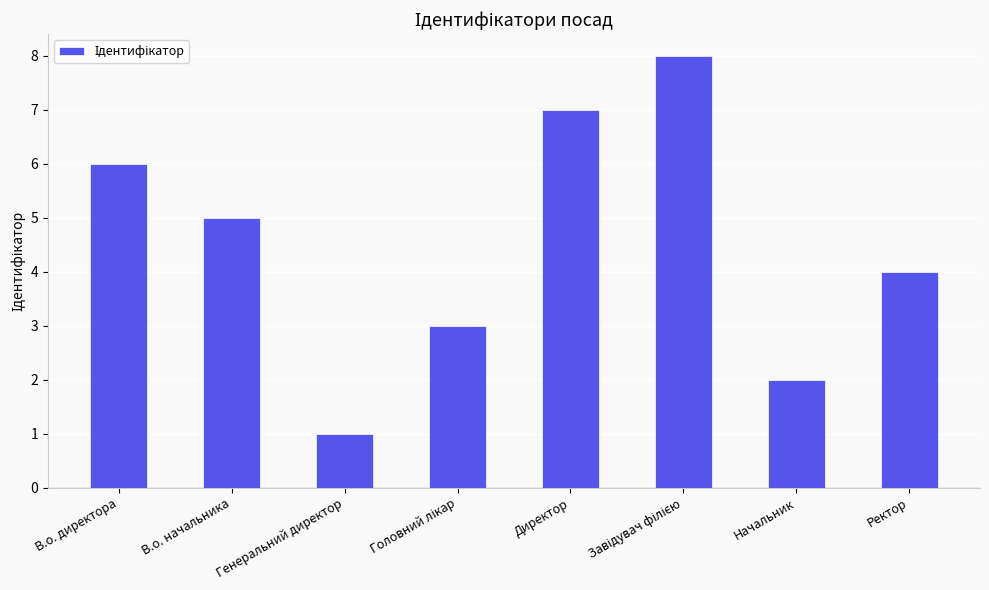

Between Начальник and В.о. директора, which is larger?

В.о. директора